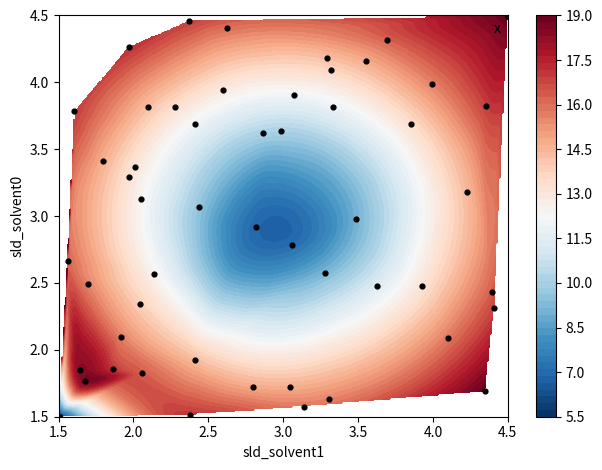

What value does the data have at 4.5?

4.5